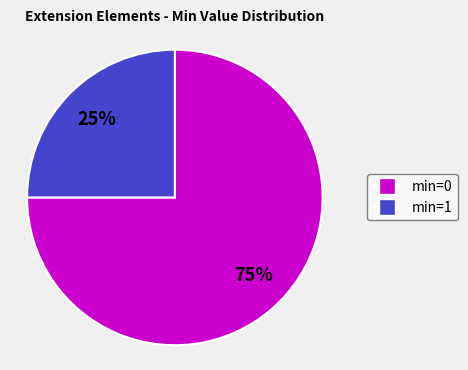

Which category has the biggest portion of the pie?

min=0